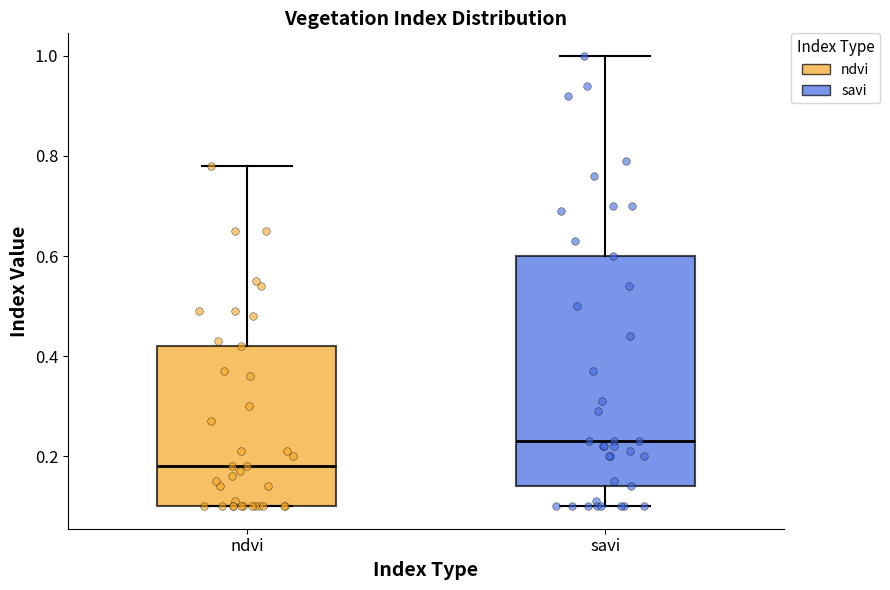

Reading left to right, read every box against the y-axis: the position of its median line, the range the box covers, and the ends of its whiskers. The values are not printed on the chart, so give them approximately, as read against the axis.

ndvi: median 0.18, box 0.10 to 0.42, whiskers 0.10 to 0.78
savi: median 0.24, box 0.14 to 0.60, whiskers 0.10 to 1.00